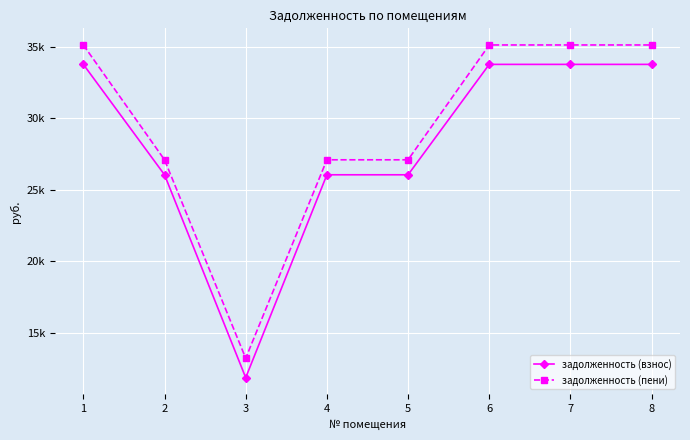

What is the minimum value for задолженность (пени)?

13225.7